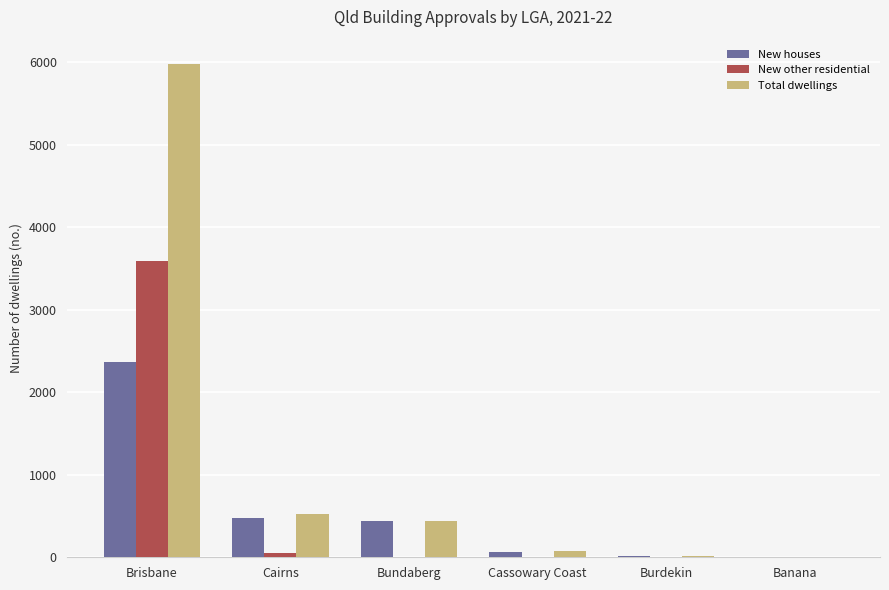

Which category has the highest value across all series?

Brisbane